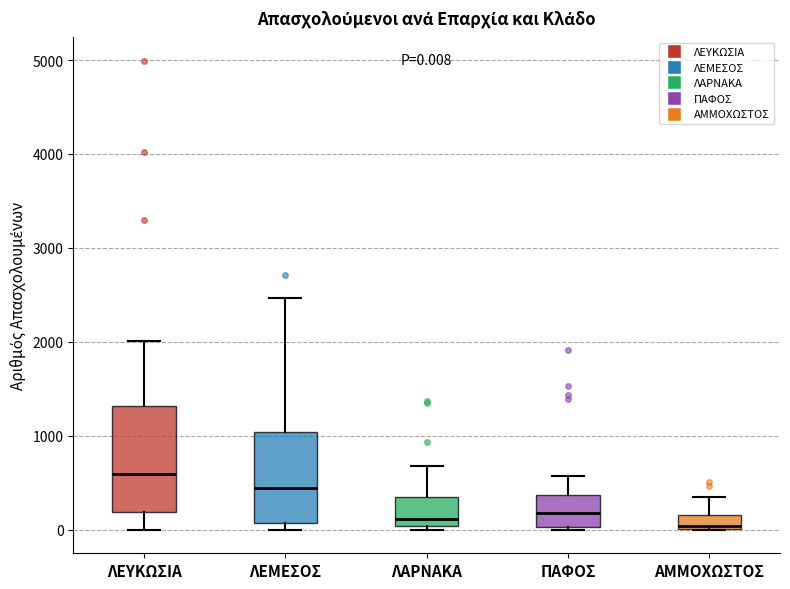

Comparing the boxes themselves (not the whiskers), which one is the tallest?

ΛΕΥΚΩΣΙΑ